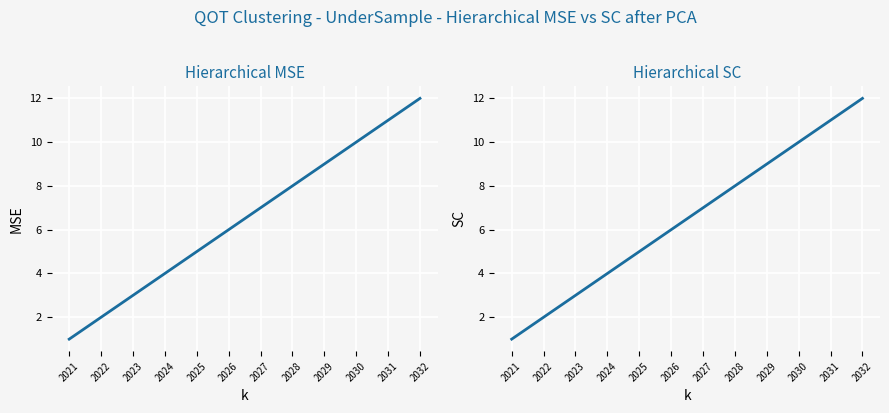

At which category does the chart reach its peak across all series?

2032